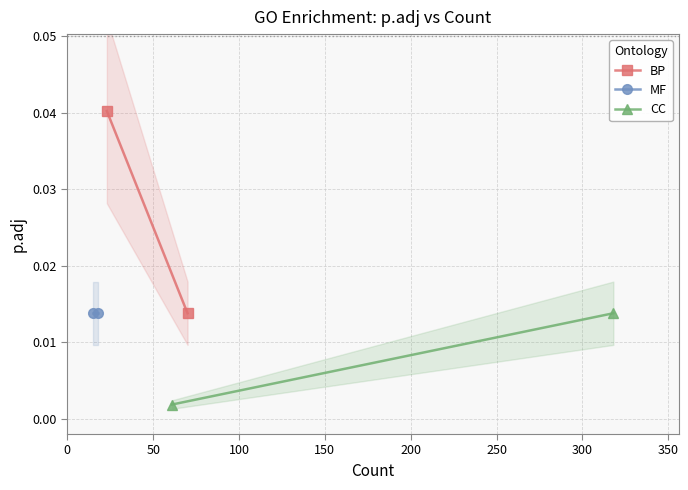

List the series in order of their overall mean, highest first.

BP, MF, CC